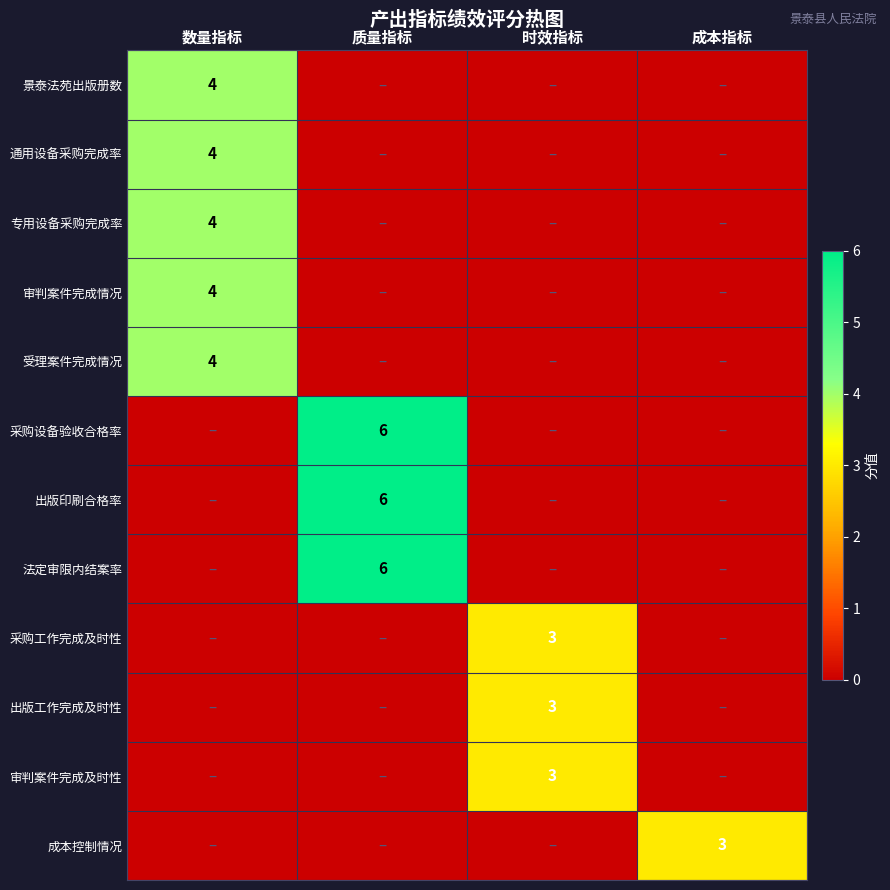

The 专用设备采购完成率 series shows 4 at 数量指标. True or false?

True